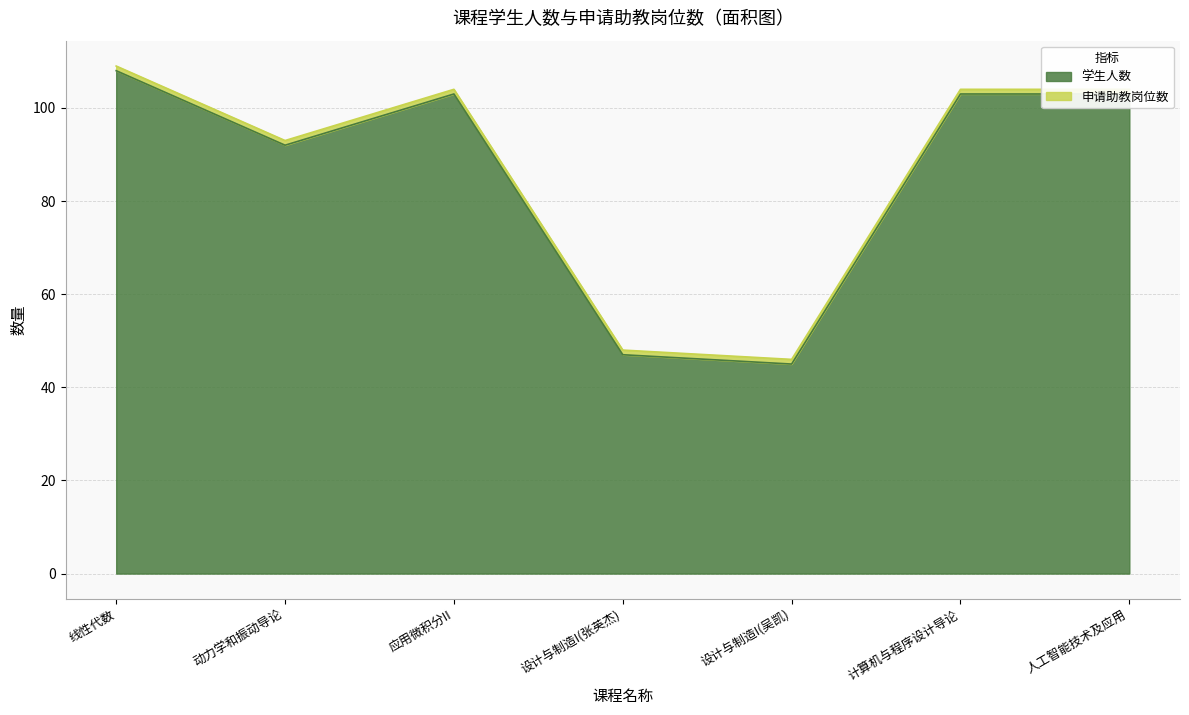

Is it true that the value at 计算机与程序设计导论 is 45?

False